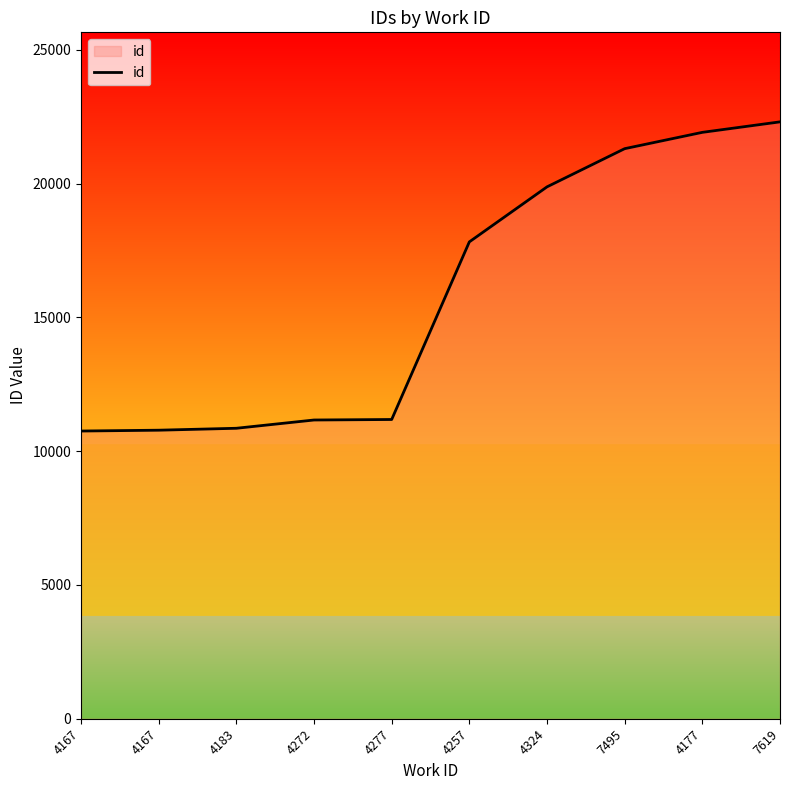

Reading left to right, what are all the values shown in this chart?

4167=10751	4167=10782	4183=10854	4272=11163	4277=11182	4257=17819	4324=19875	7495=21302	4177=21912	7619=22304